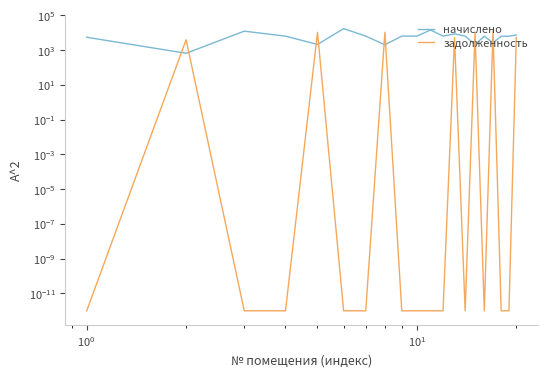

True or false: задолженность and начислено cross at least once.

True